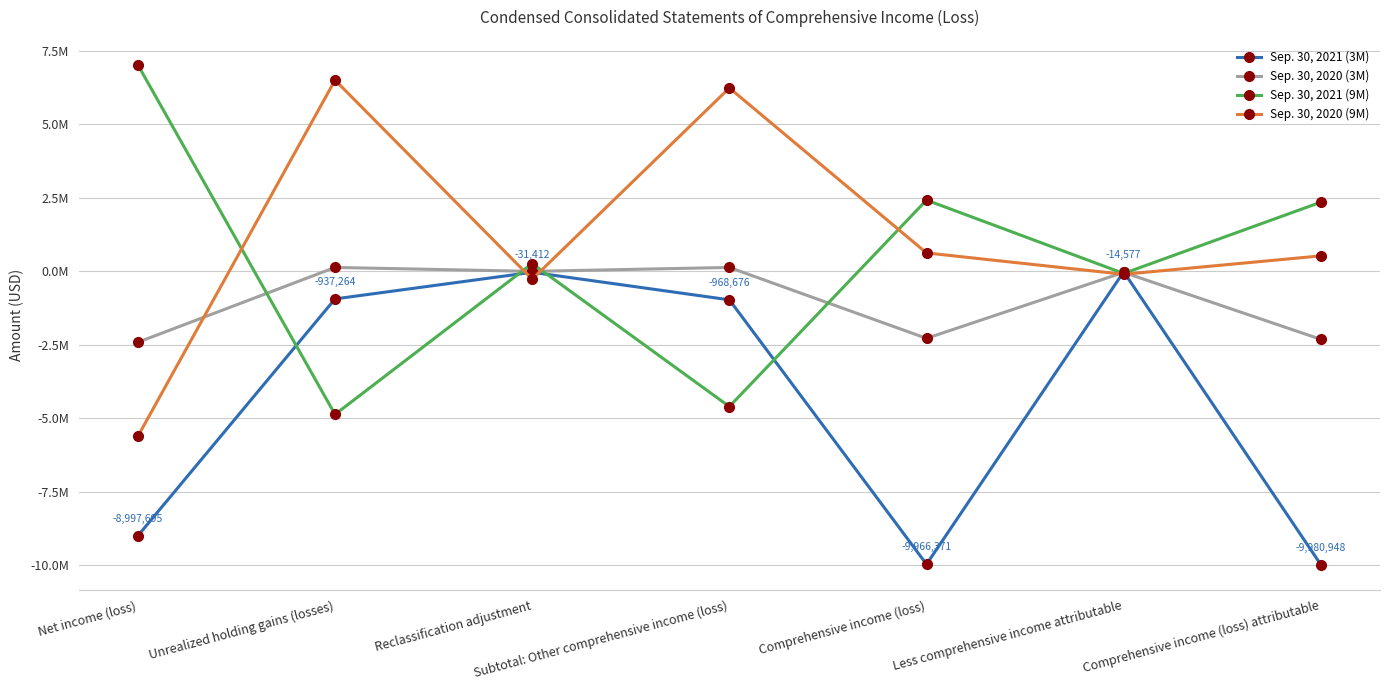

What are all the series names shown in the legend?

Sep. 30, 2021 (3M), Sep. 30, 2020 (3M), Sep. 30, 2021 (9M), Sep. 30, 2020 (9M)